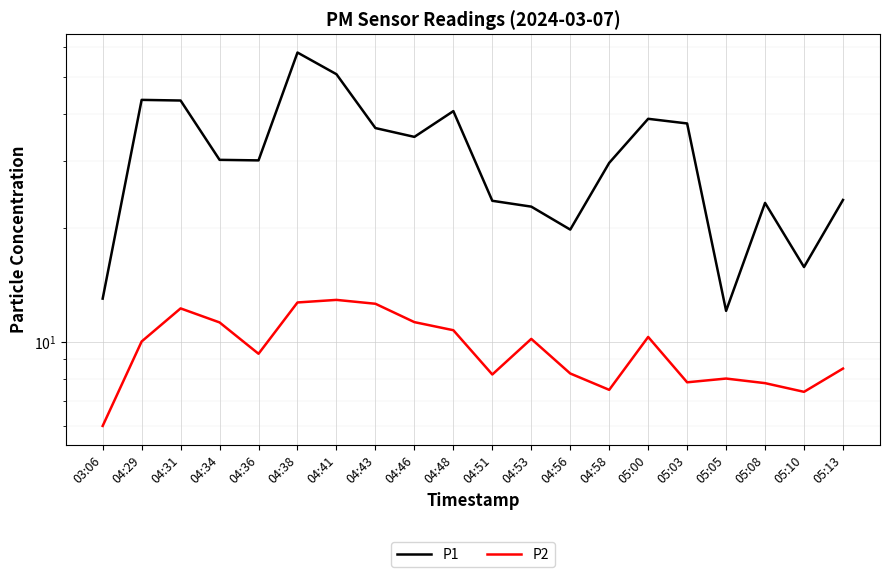

What position from the left is 04:36?

5